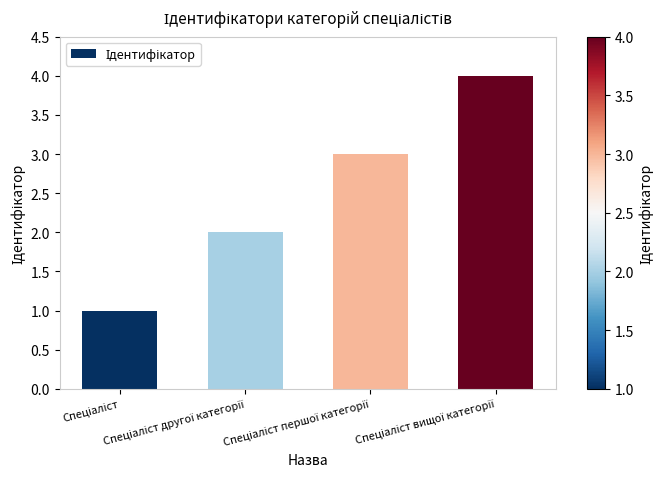

How many bars are there in total?

4